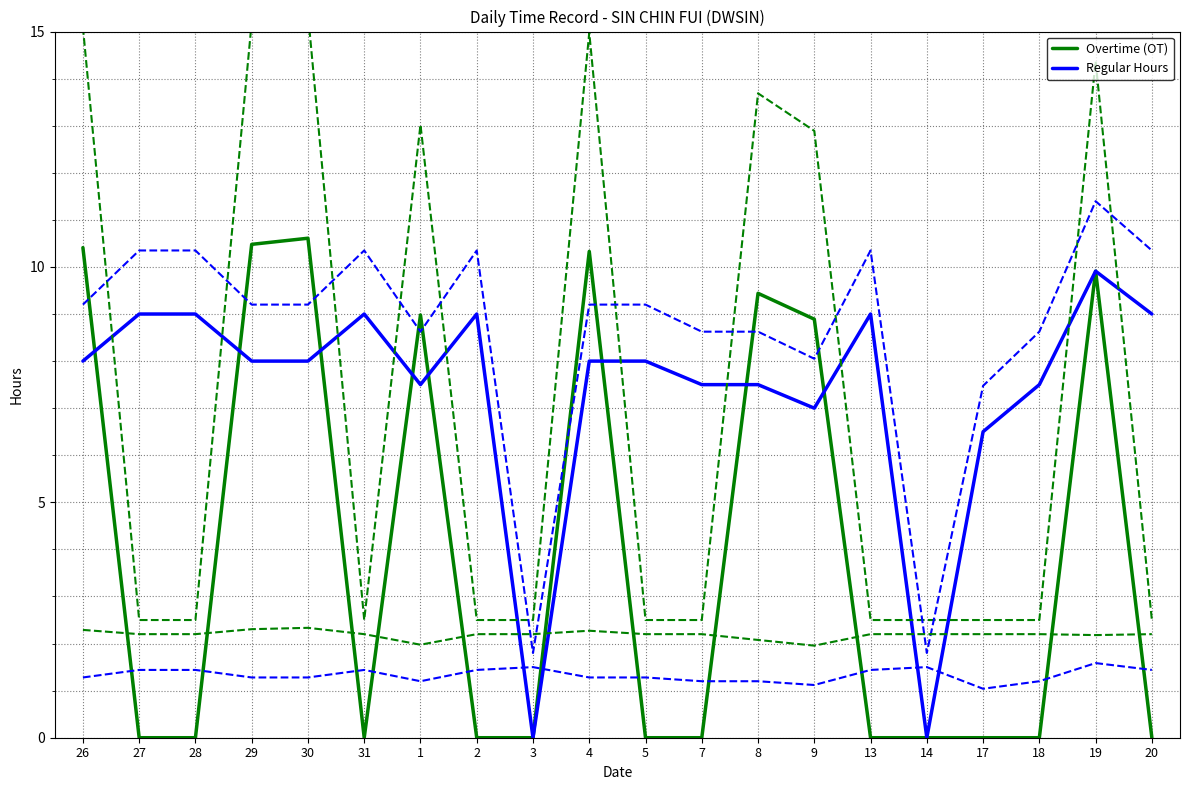

Where is Overtime (OT) nearest to the value 5?

9